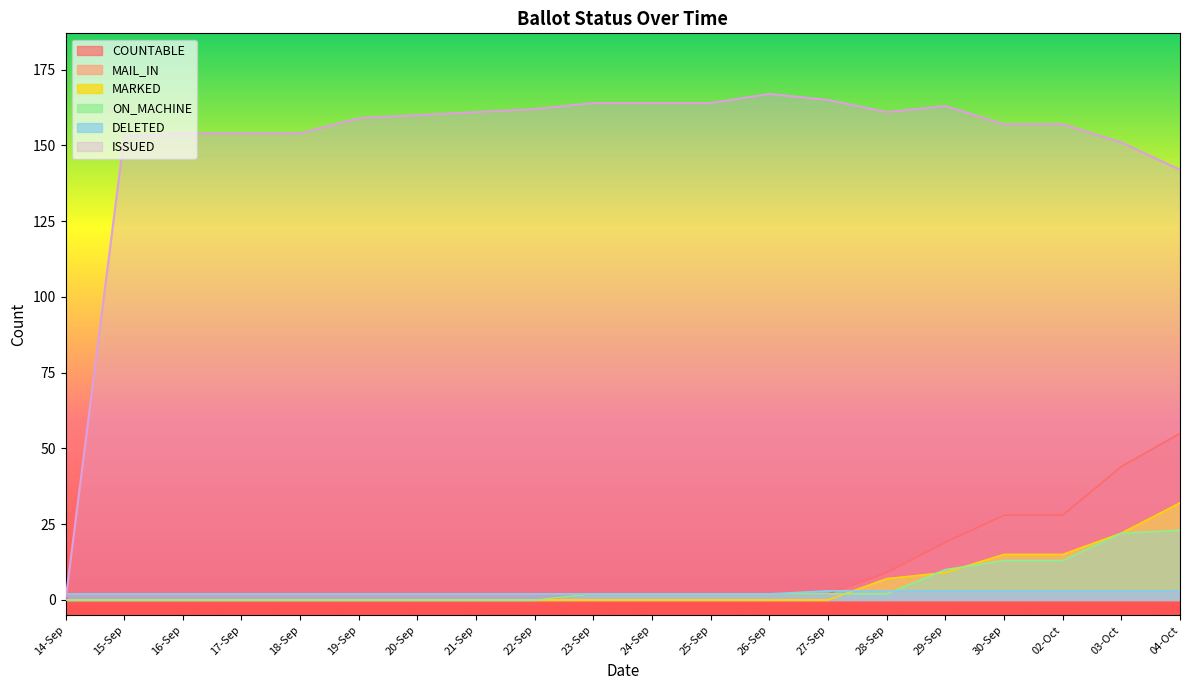

At 22-Sep, list the series in order from smallest to largest.

COUNTABLE, MAIL_IN, MARKED, ON_MACHINE, DELETED, ISSUED